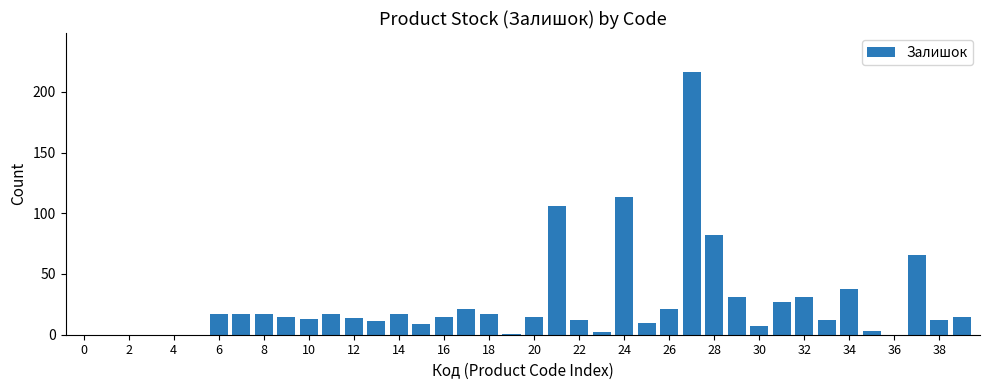

What is the sum of all values?

1020